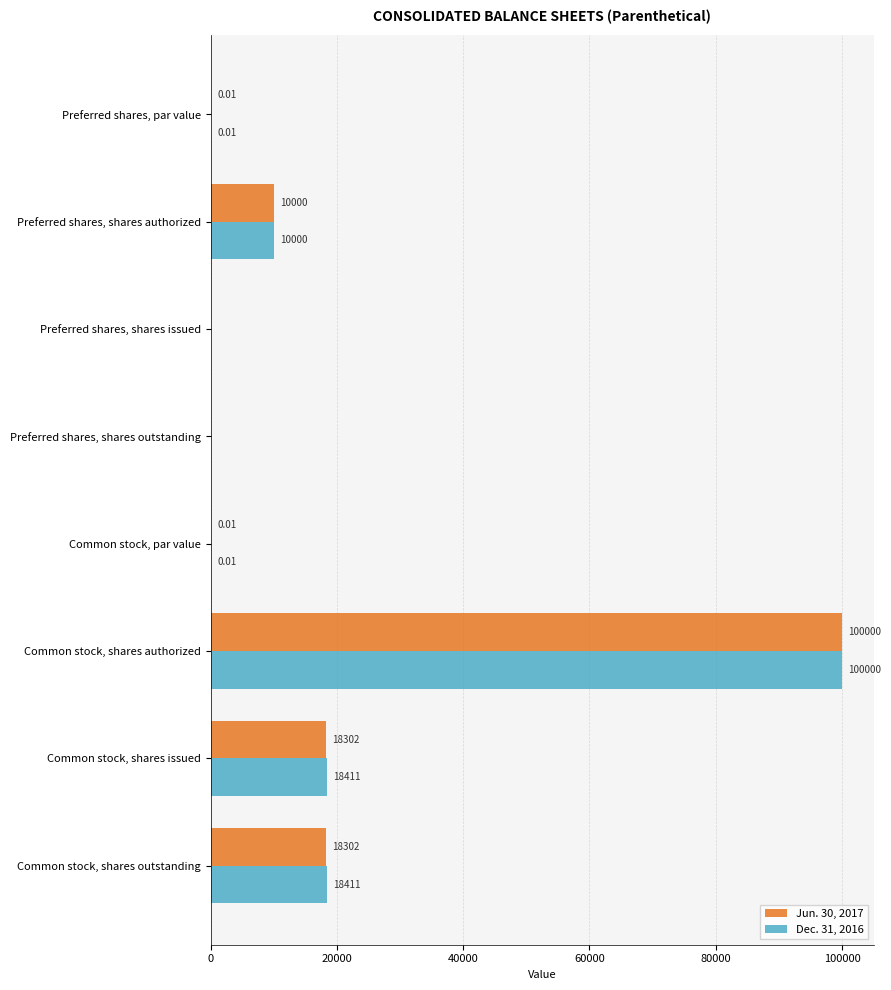

Which series changed the most between Common stock, shares authorized and Common stock, shares issued?

Jun. 30, 2017